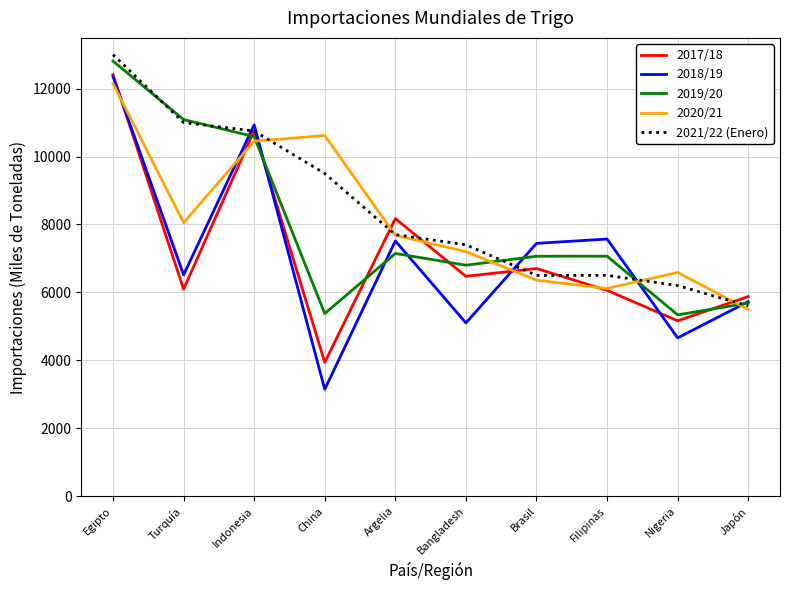

What is the lowest value of the 2020/21 series?

5493